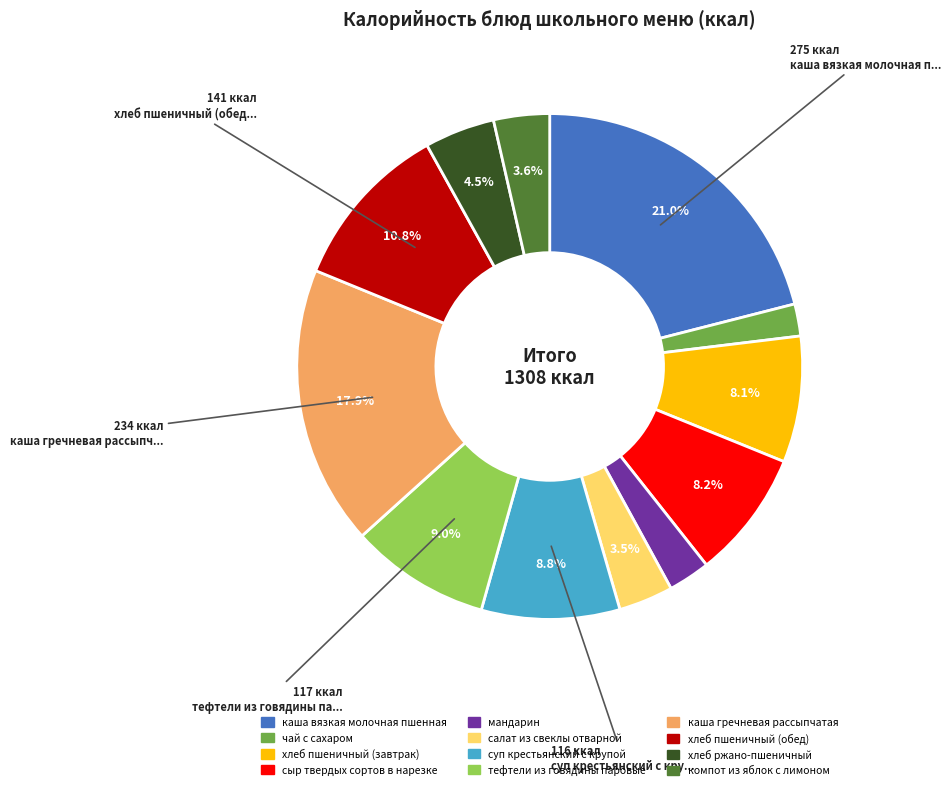

Which category has the biggest portion of the pie?

каша вязкая молочная пшенная